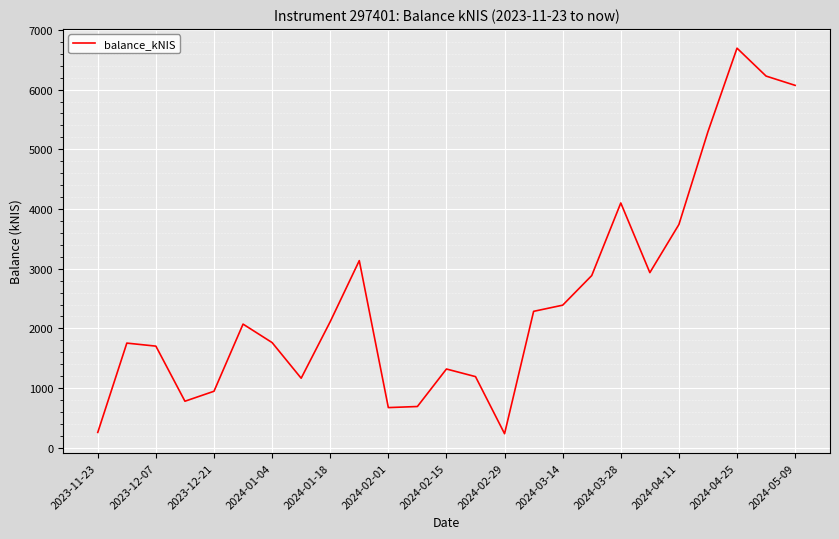

What is the difference between the maximum and minimum values?

6455.9